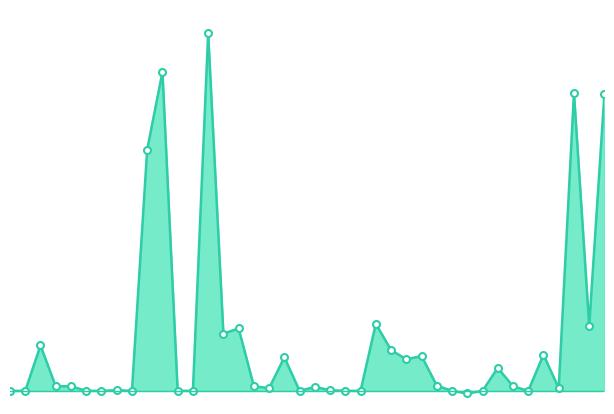

Between 22 and 37, which is larger?

37